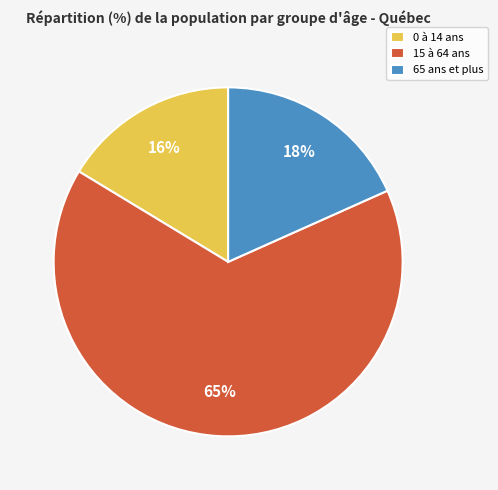

To the nearest percent, what is the average slice percentage?

33%